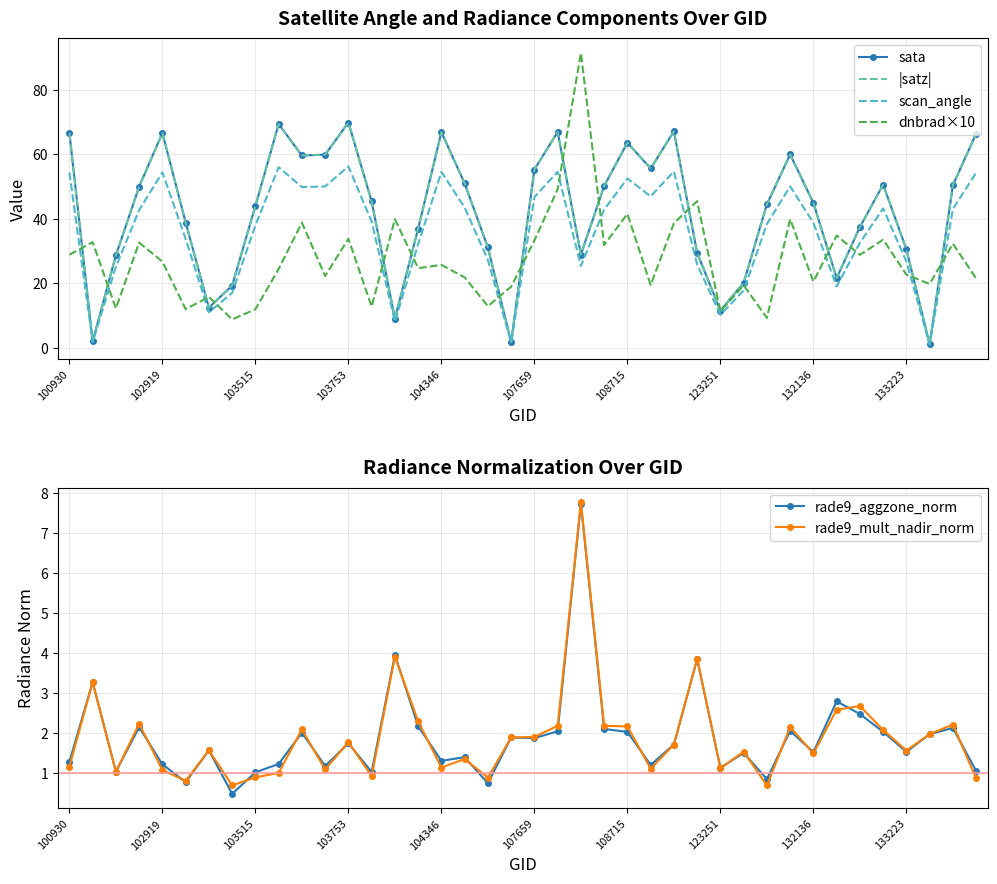

Is this an area chart (filled region under the line)?

No